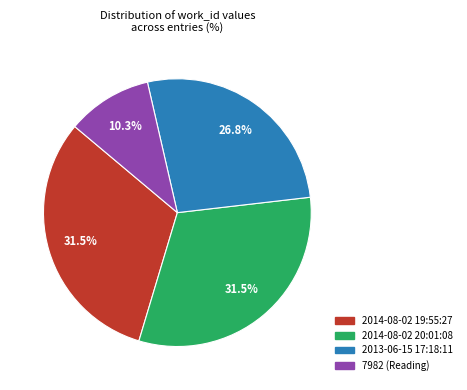

Combined, do 2014-08-02 19:55:27 and 7982 (Reading) account for over 50%?

No